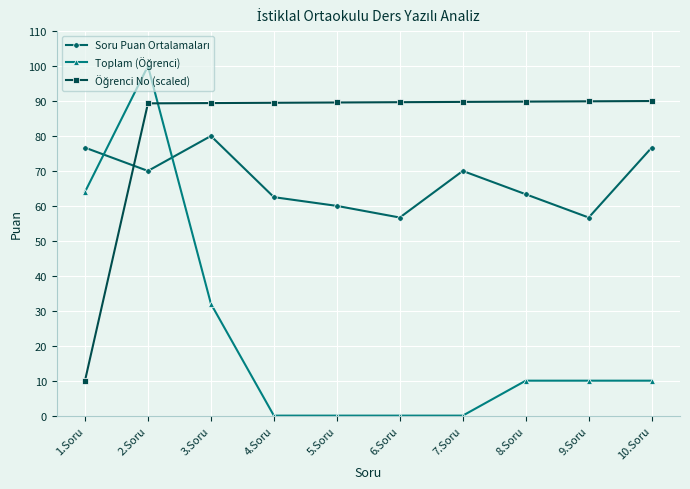

What is the total value across all series at 9.Soru?

156.6